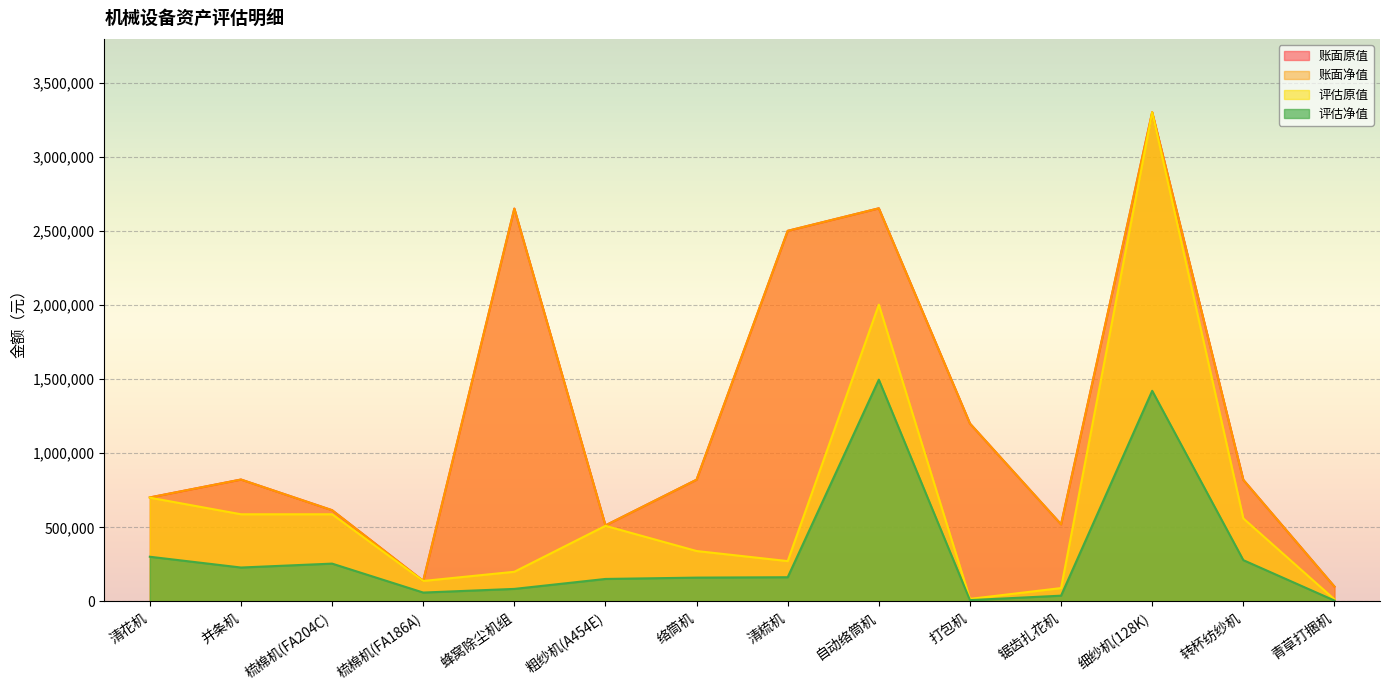

What is the greatest value displayed?

3300000